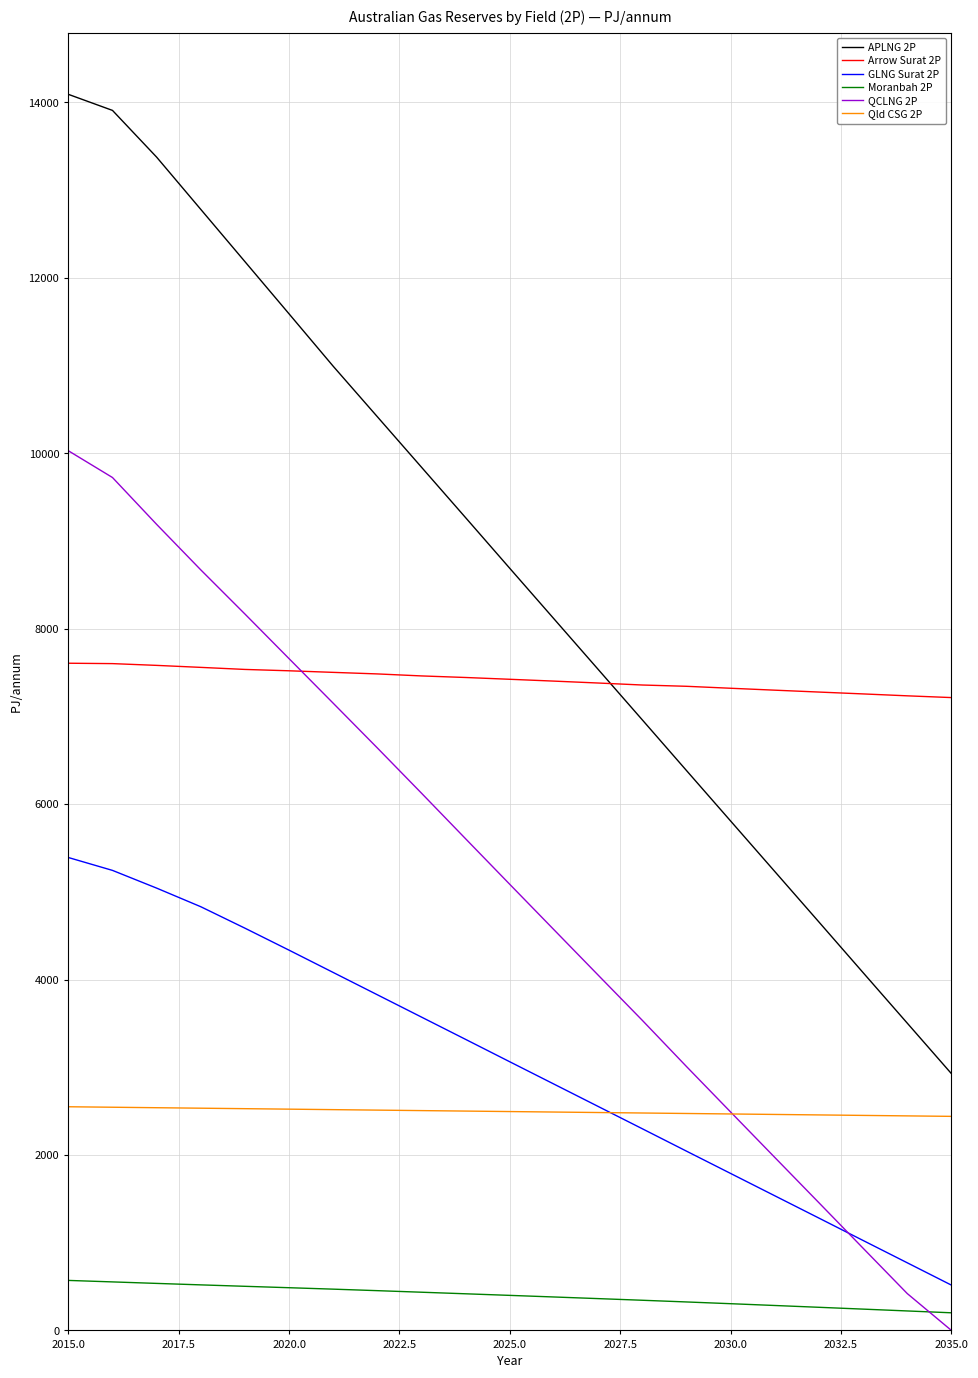

Rank the series by their maximum value, from lowest to highest.

Moranbah 2P, Qld CSG 2P, GLNG Surat 2P, Arrow Surat 2P, QCLNG 2P, APLNG 2P